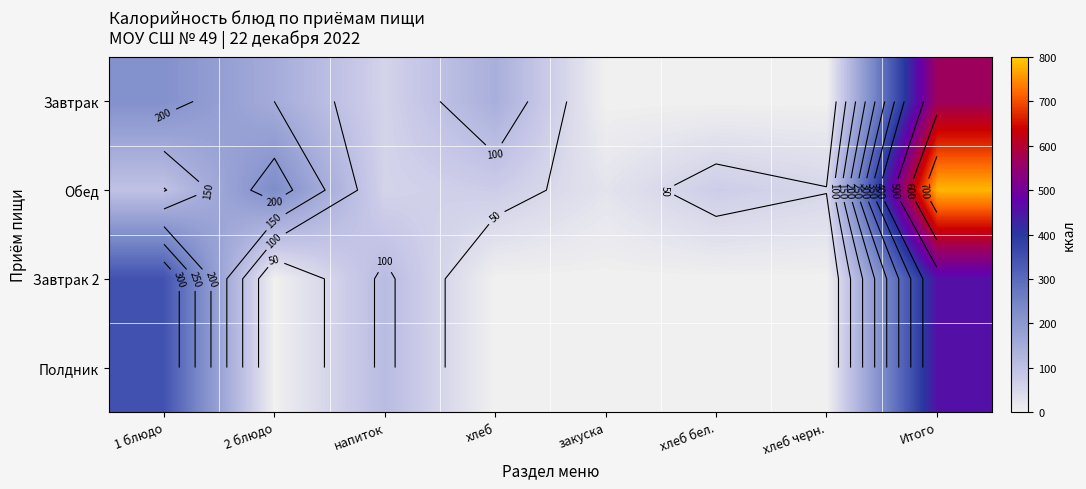

List the series in order of their peak value, highest first.

Обед, Завтрак, Завтрак 2, Полдник